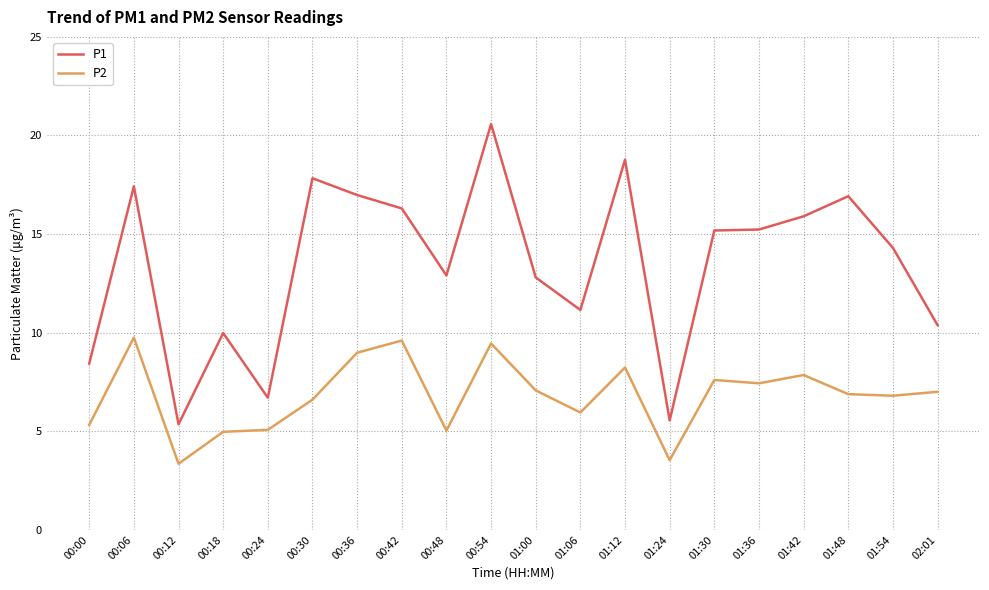

What position from the left is 01:54?

19